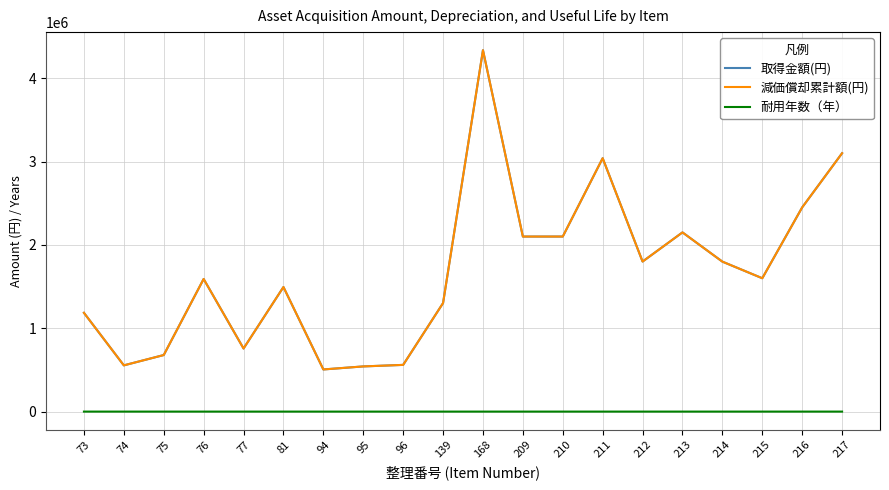

Does the chart have visible grid lines?

Yes